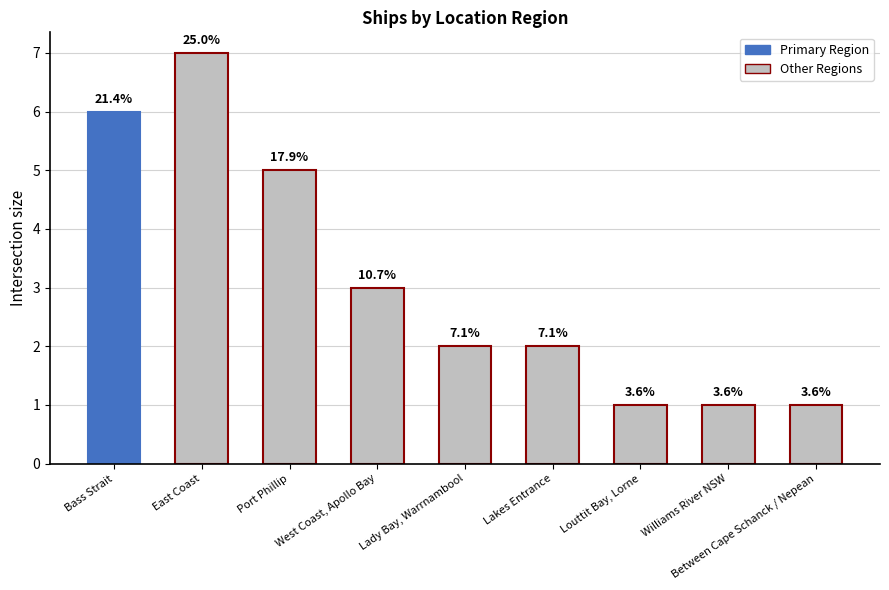

What is the average value?

3